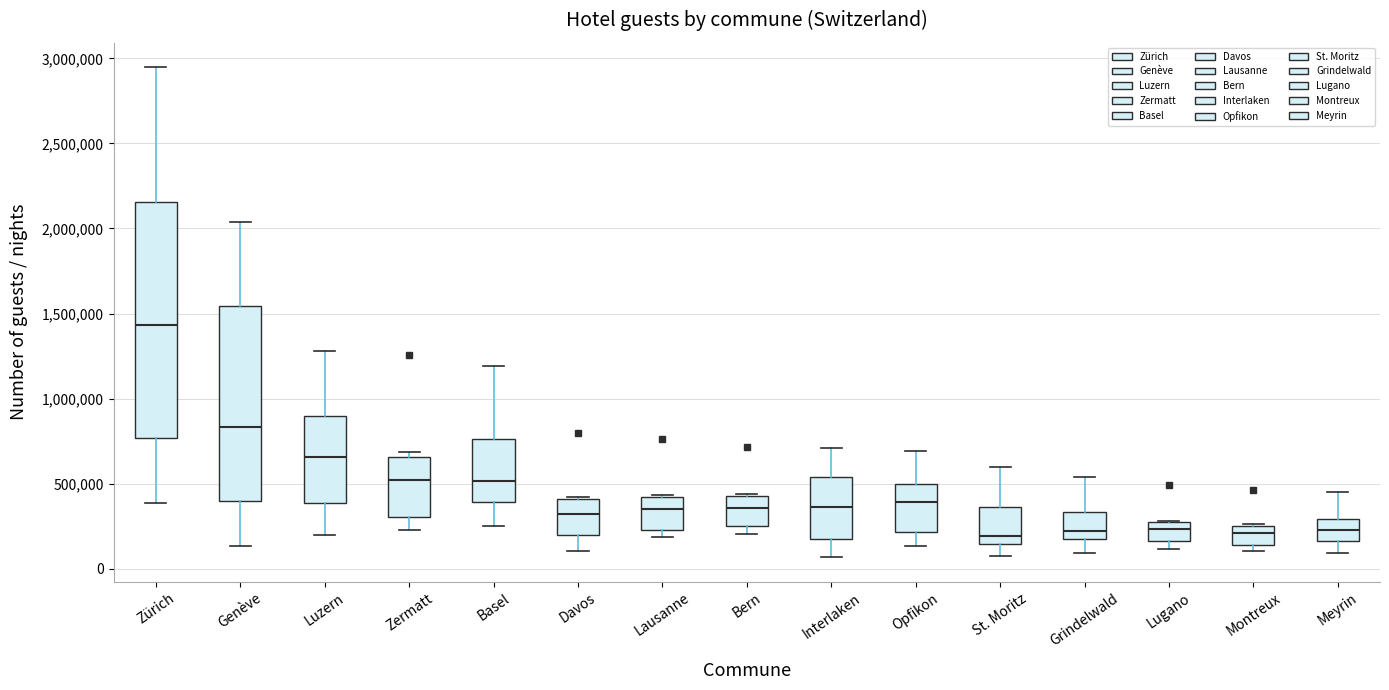

Where does the median line of the box for Meyrin sit on the y-axis? The values are not printed on the chart, so give them approximately, as read against the axis.

250000